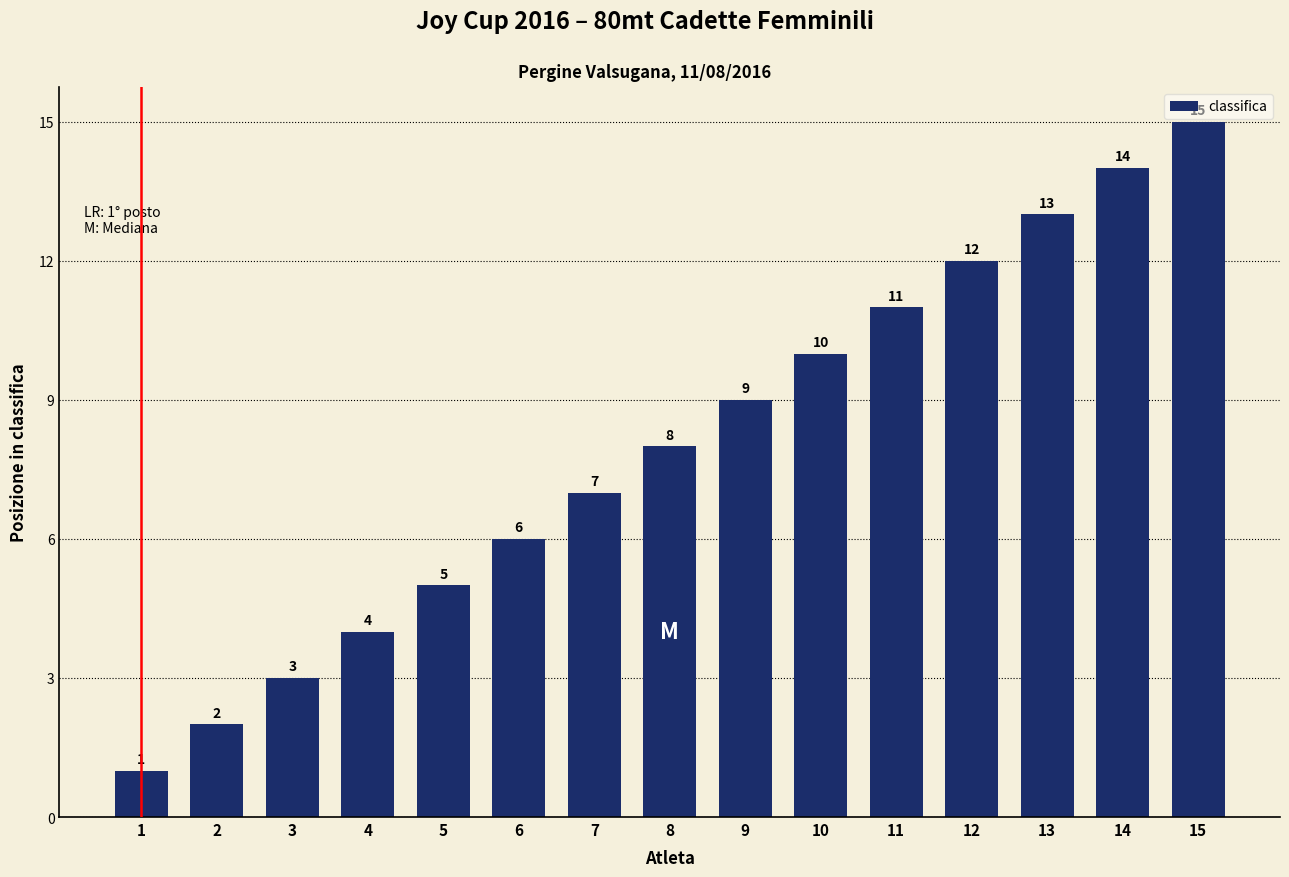

What is the minimum value shown in the chart?

1